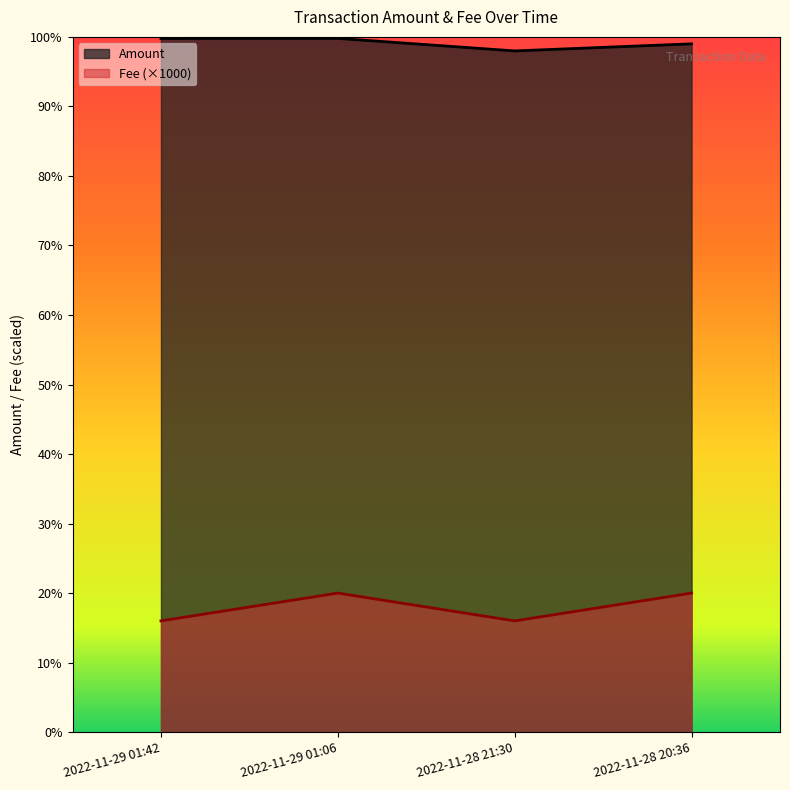

How many lines are shown in the chart?

2